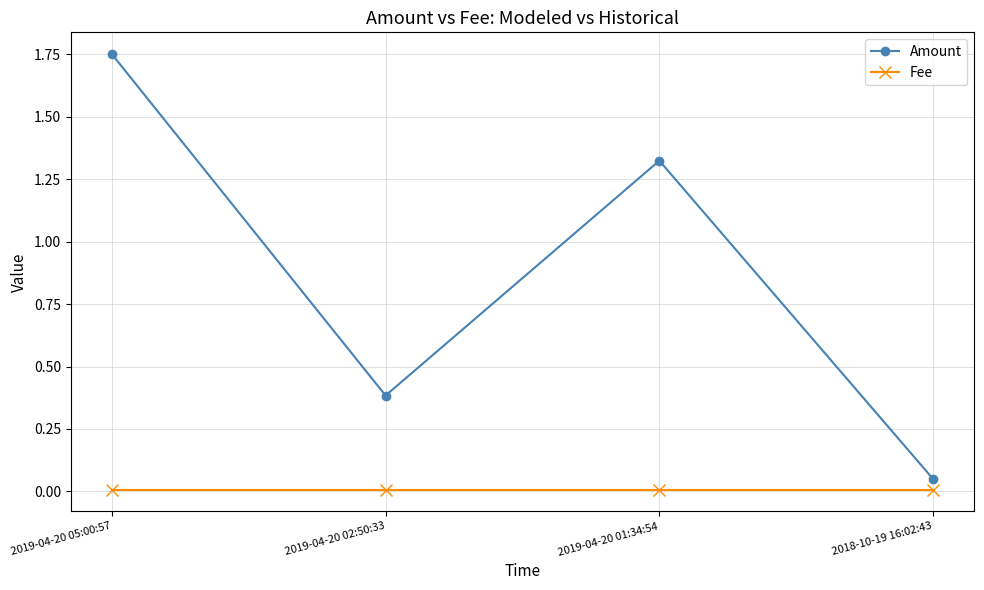

At which category does the chart reach its peak across all series?

2019-04-20 05:00:57